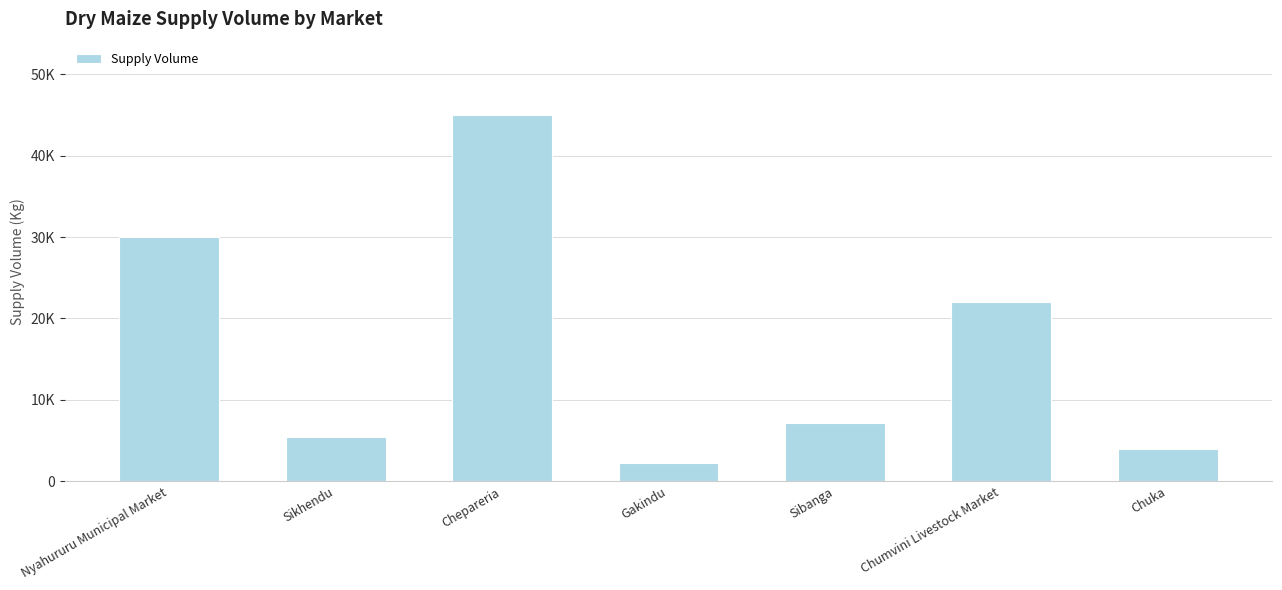

Approximately how many times larger is the value at Sibanga compared to Sikhendu?

1.3